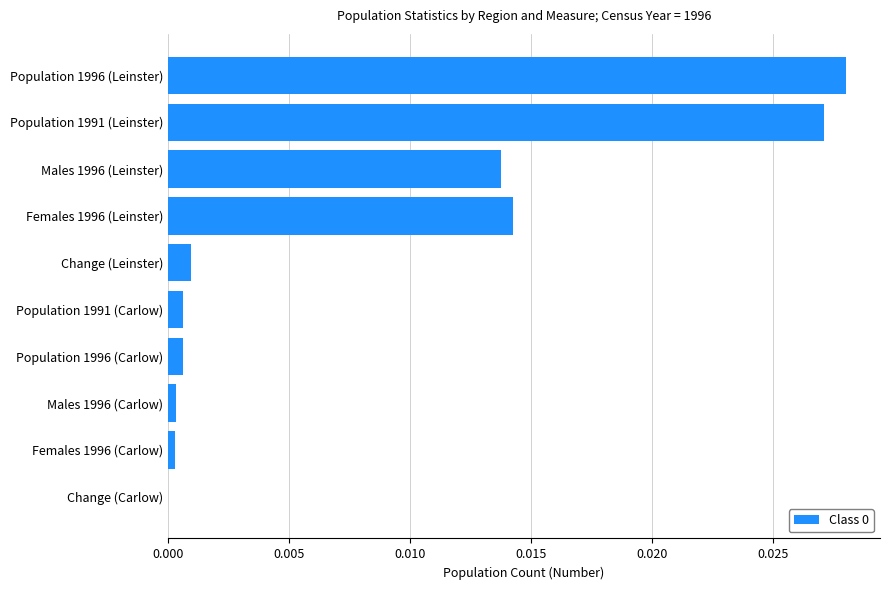

Which has a higher value, Change (Leinster) or Population 1996 (Leinster)?

Population 1996 (Leinster)